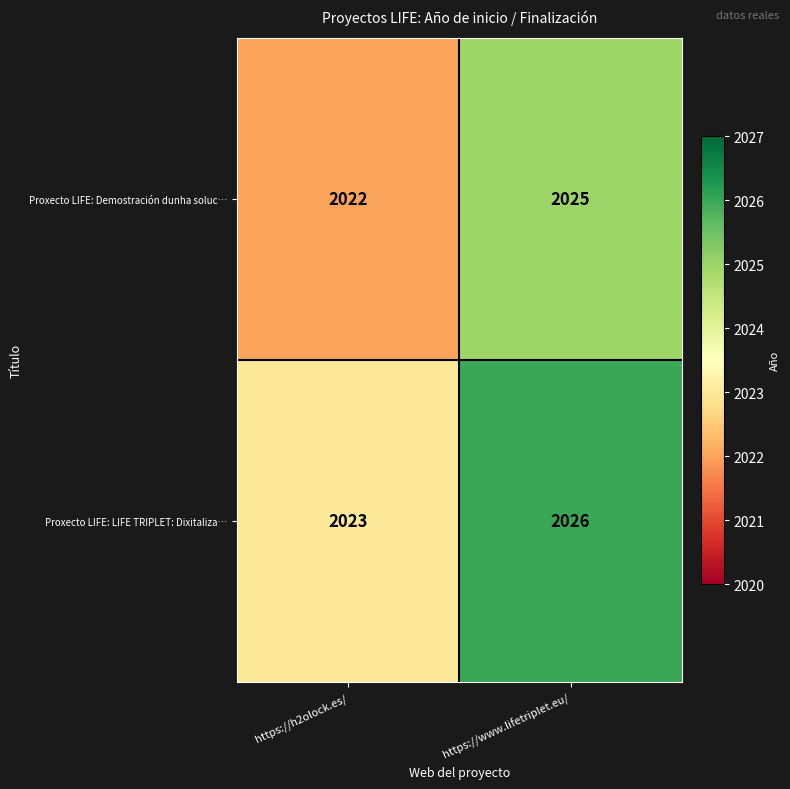

True or false: Proxecto LIFE: LIFE TRIPLET: Dixitaliza… has a value of 2023 at https://h2olock.es/.

True